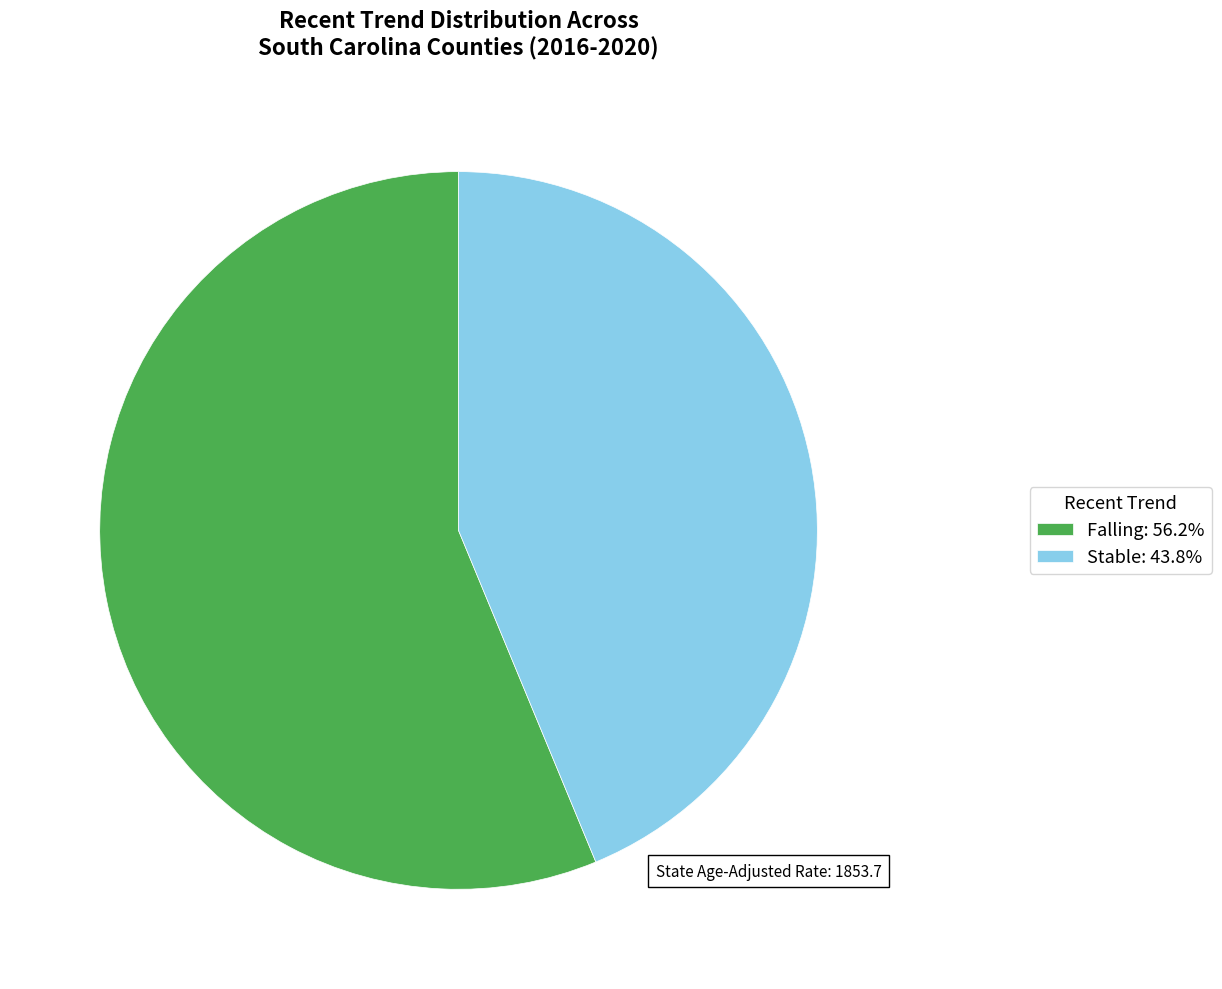

Does Falling: 56.2% represent more than half of the total?

Yes